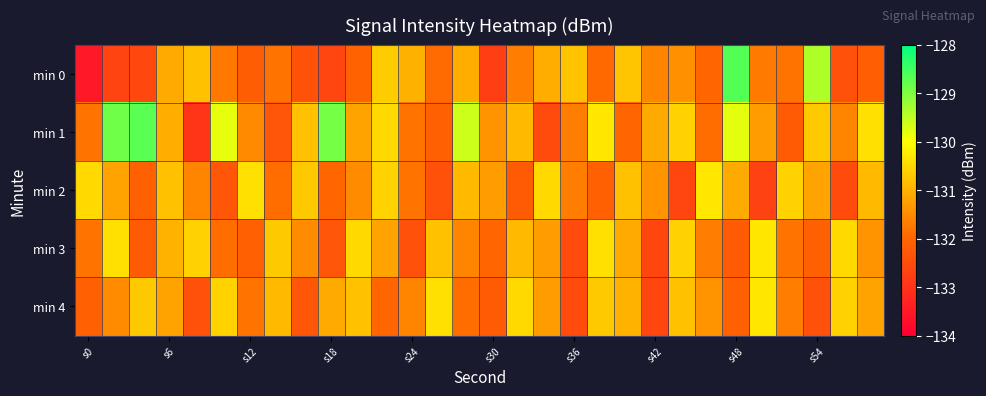

Which label corresponds to the largest value in the chart?

s48